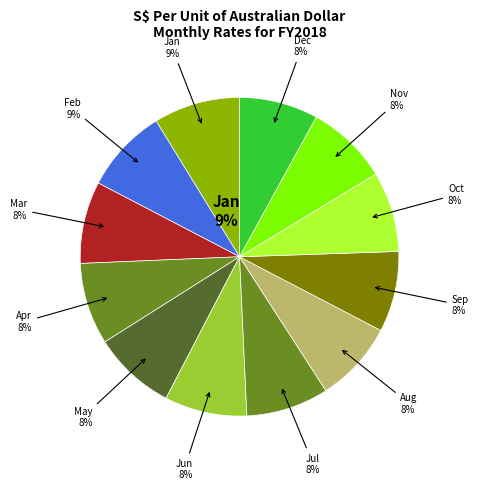

The Jul slice represents 8% of the pie. True or false?

True